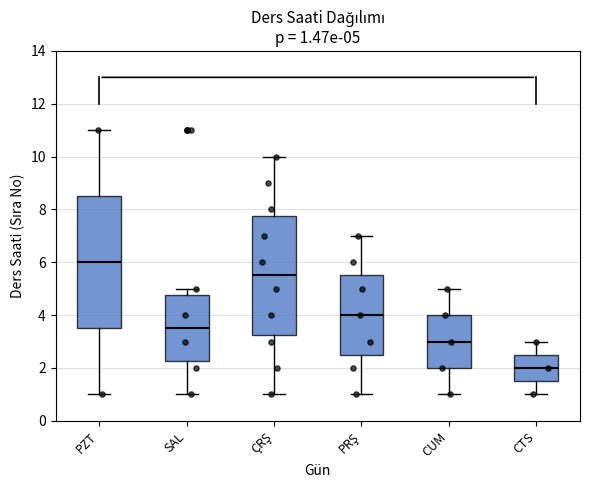

Which box has the highest median line?

PZT